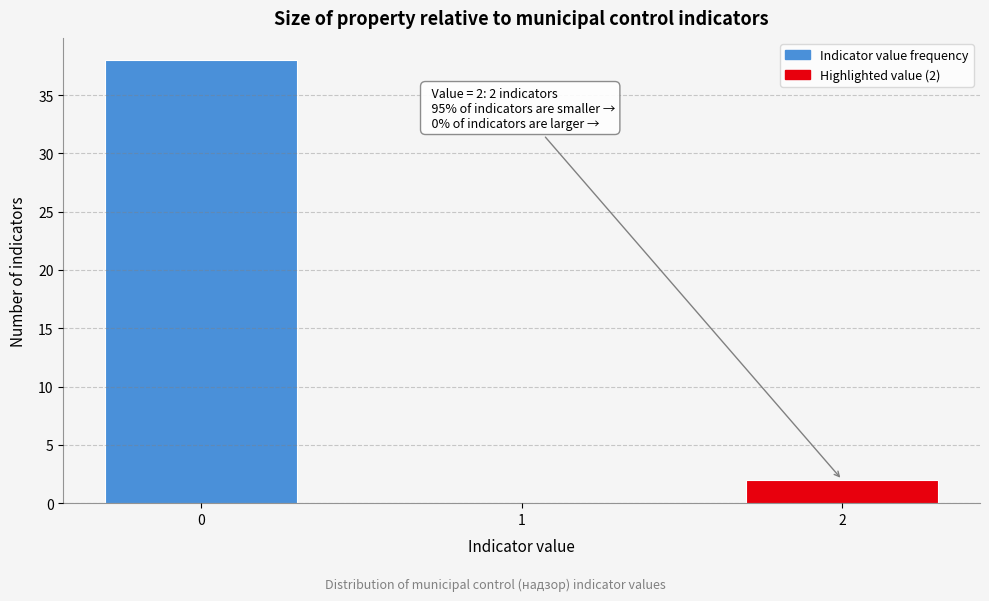

Reading right to left, extract all data points from this chart.

2=2	1=0	0=38